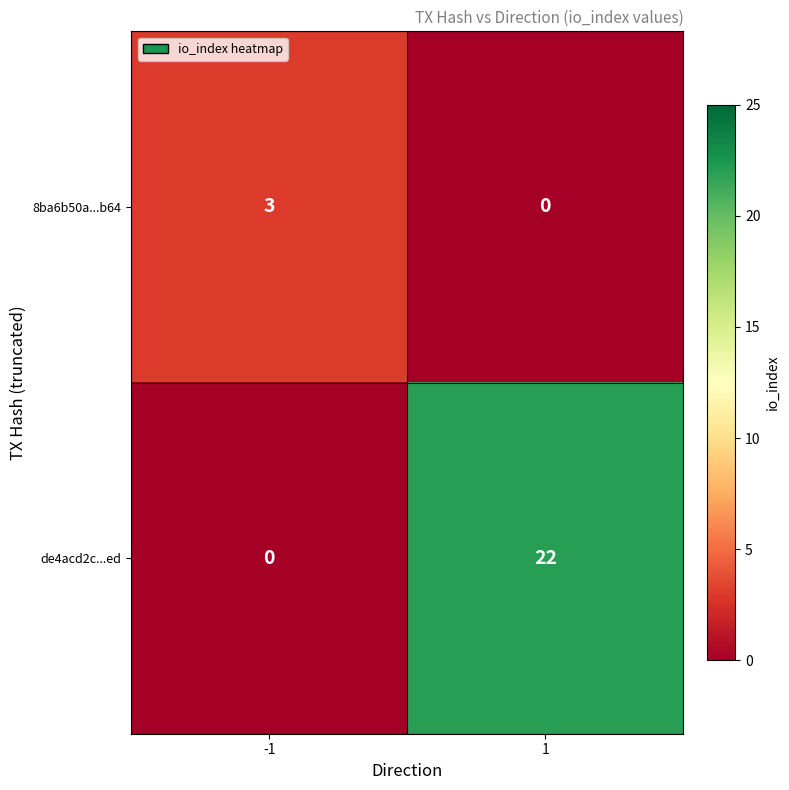

How many positive values does the de4acd2c...ed series have?

1